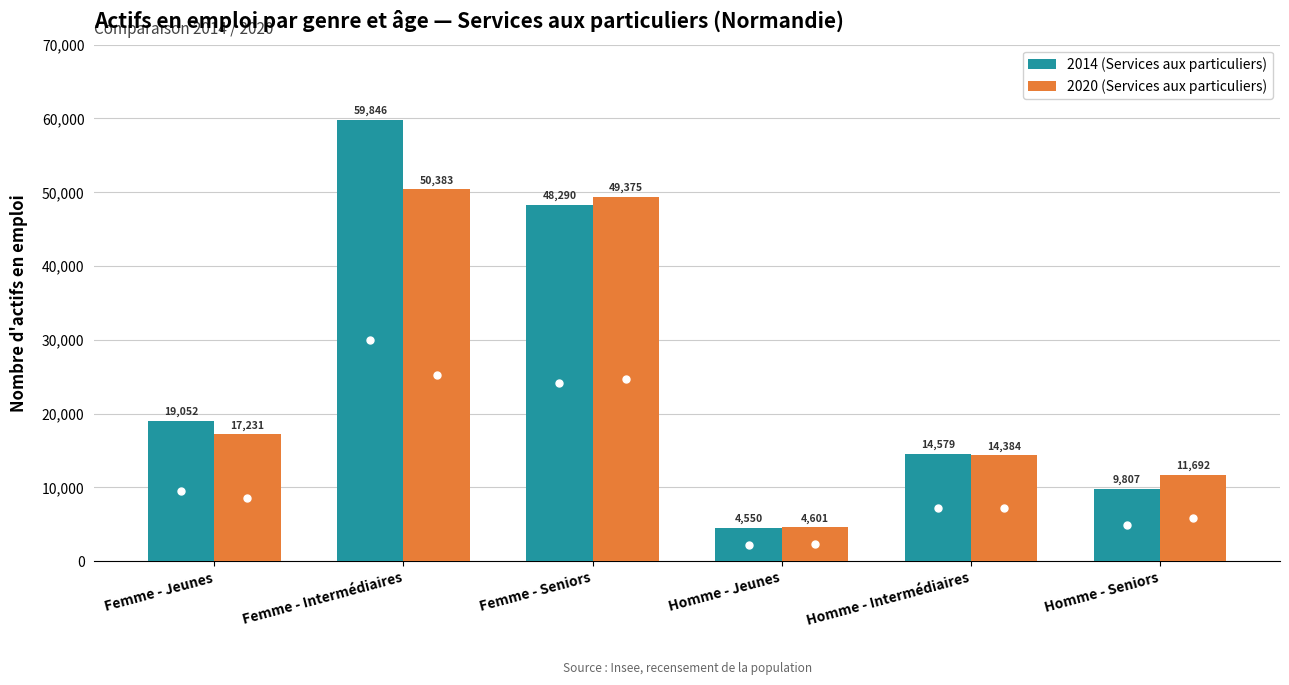

How many bars are there in total?

12